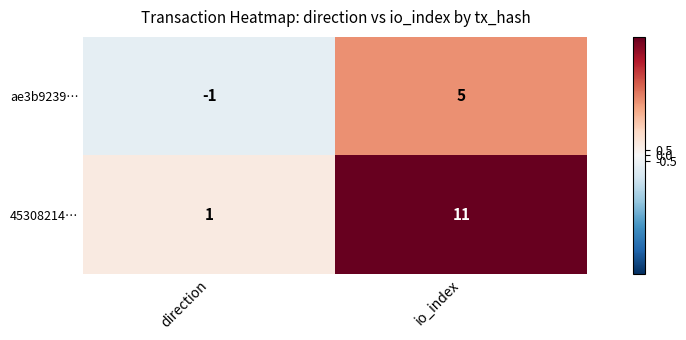

What is the sum of all 45308214… values?

12